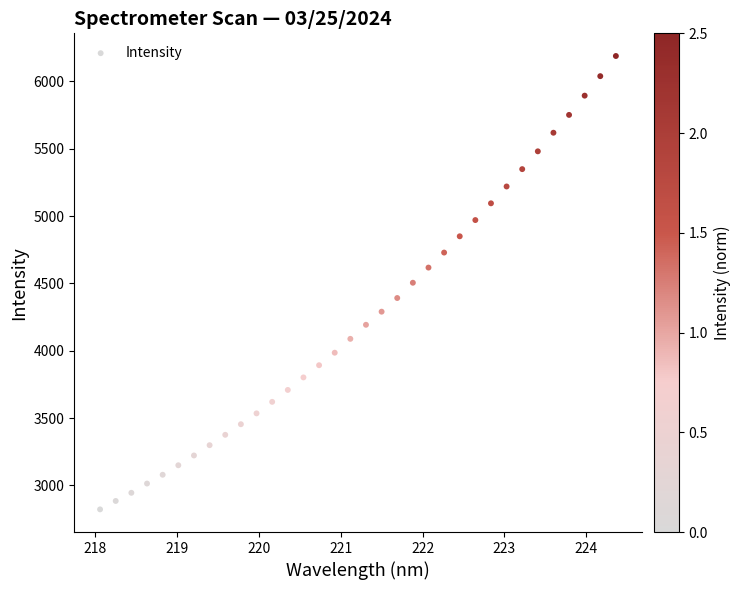

What is the range of X values (max minus min)?

6.3